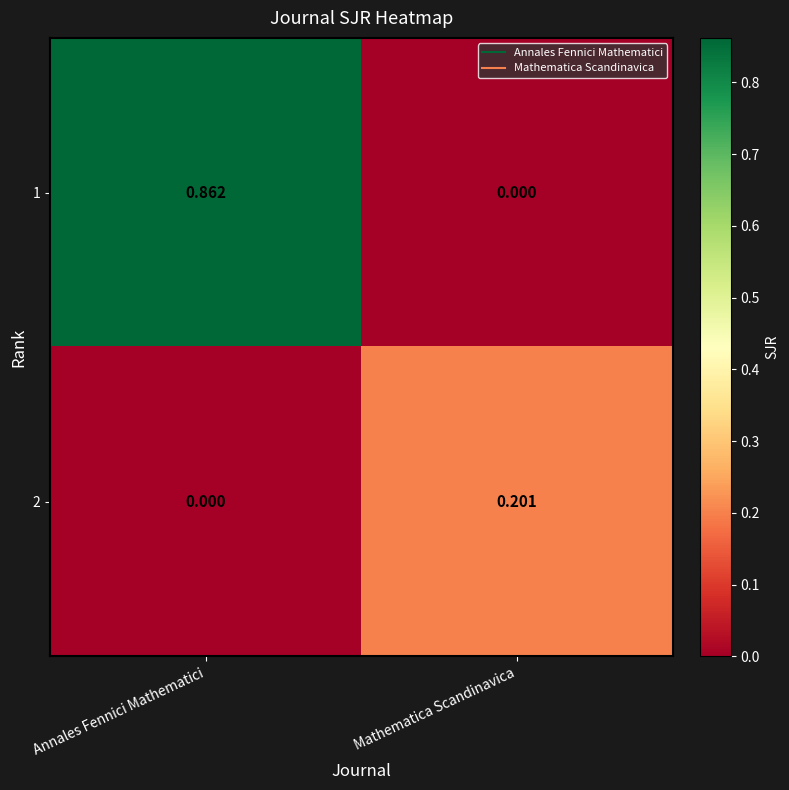

At which label is 2 closest to 0?

Annales Fennici Mathematici